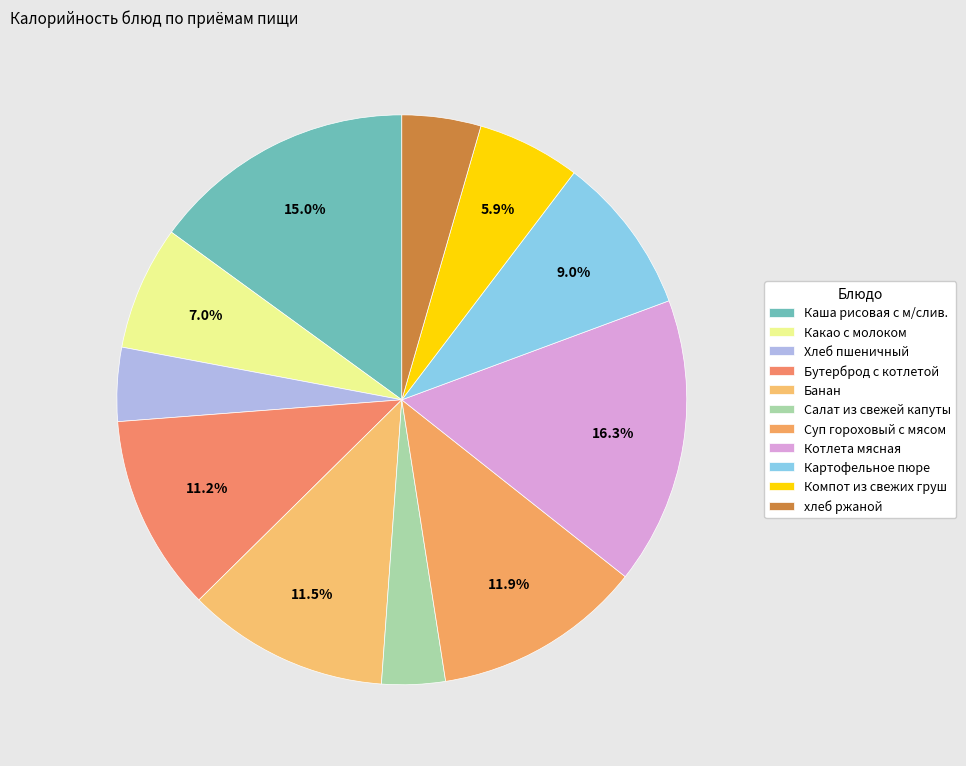

To the nearest percent, what is the difference between the largest and smallest slice percentages?

13%